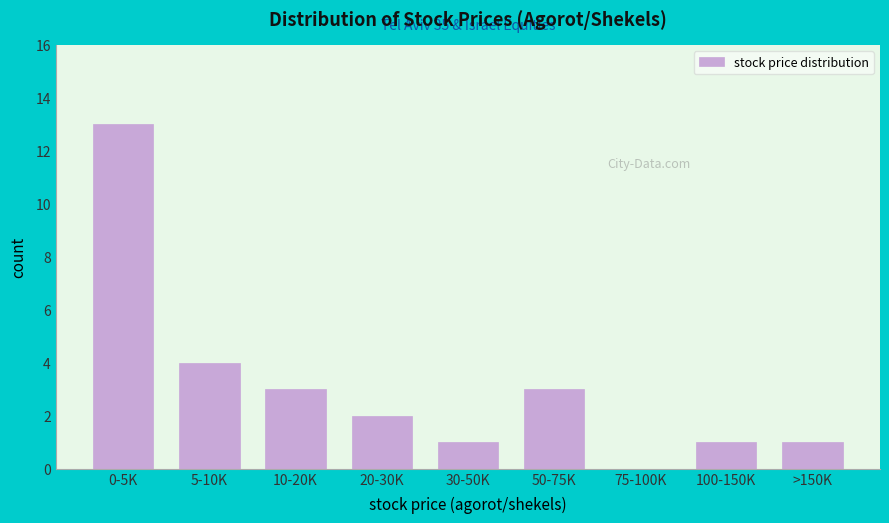

Reading right to left, transcribe all the data shown in this chart.

>150K=1	100-150K=1	75-100K=0	50-75K=3	30-50K=1	20-30K=2	10-20K=3	5-10K=4	0-5K=13